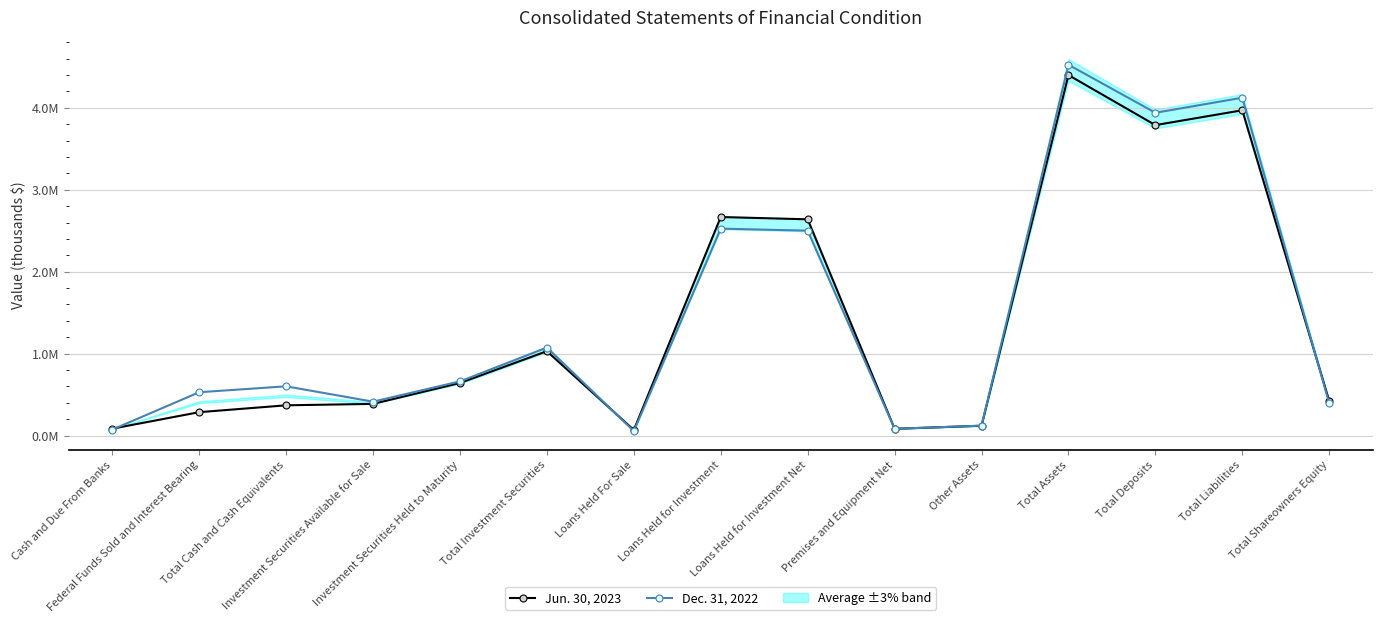

List the series in order of their peak value, lowest first.

Jun. 30, 2023, Dec. 31, 2022